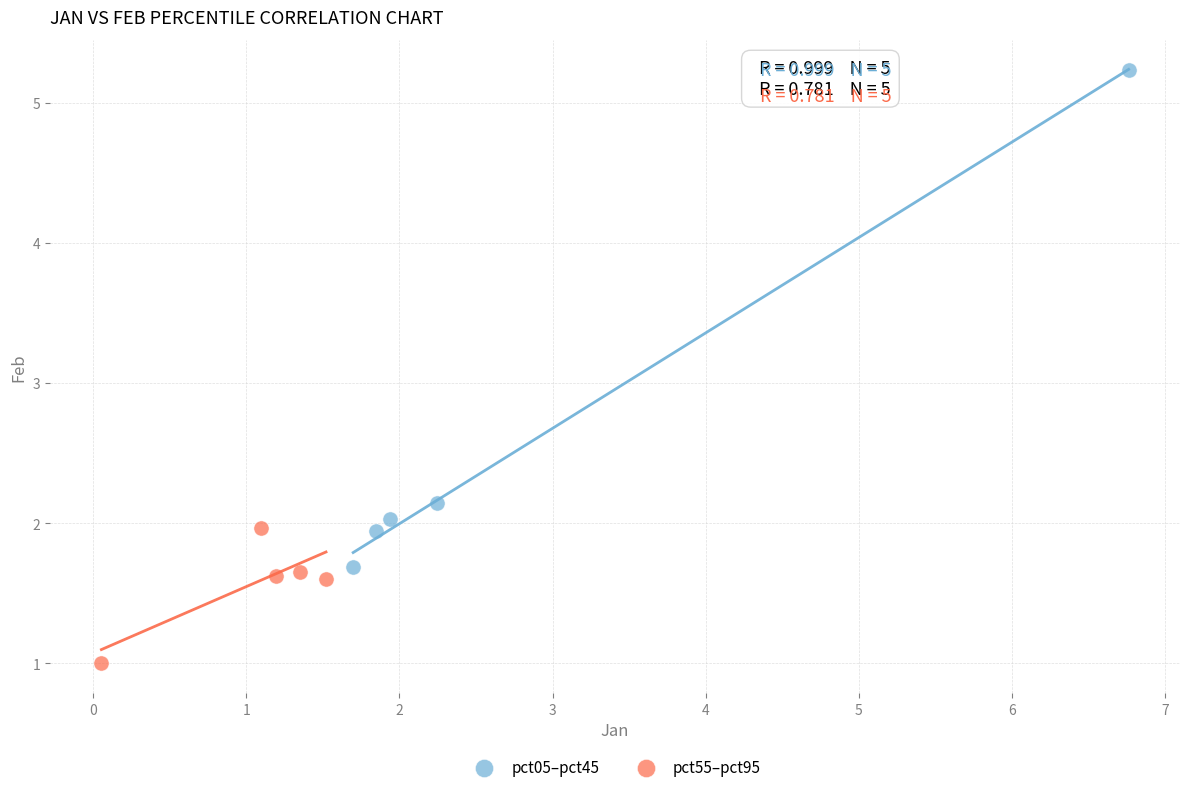

Which series has the widest spread of Y values?

pct05–pct45